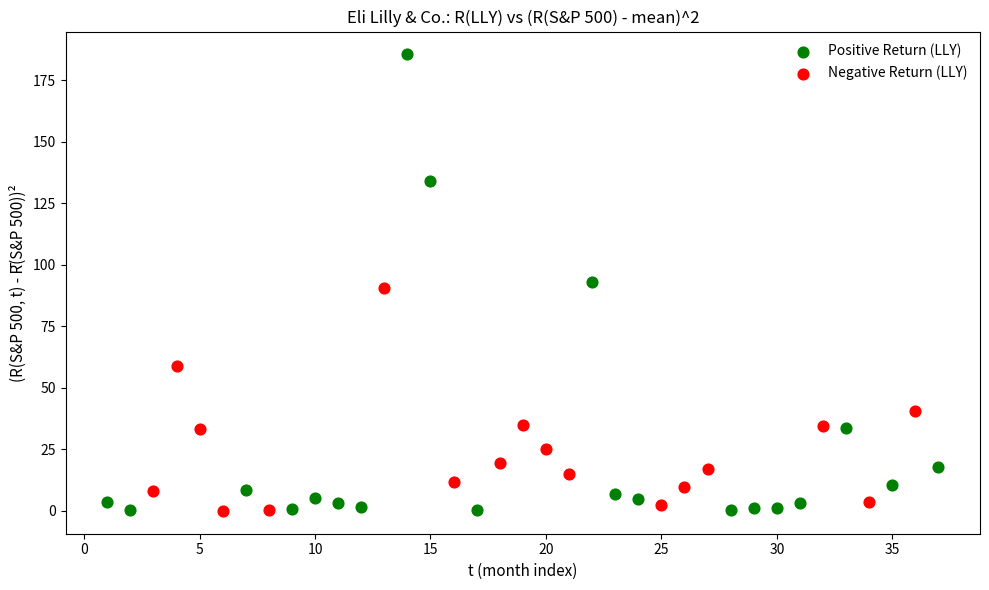

What are all the series names shown in the legend?

Positive Return (LLY), Negative Return (LLY)